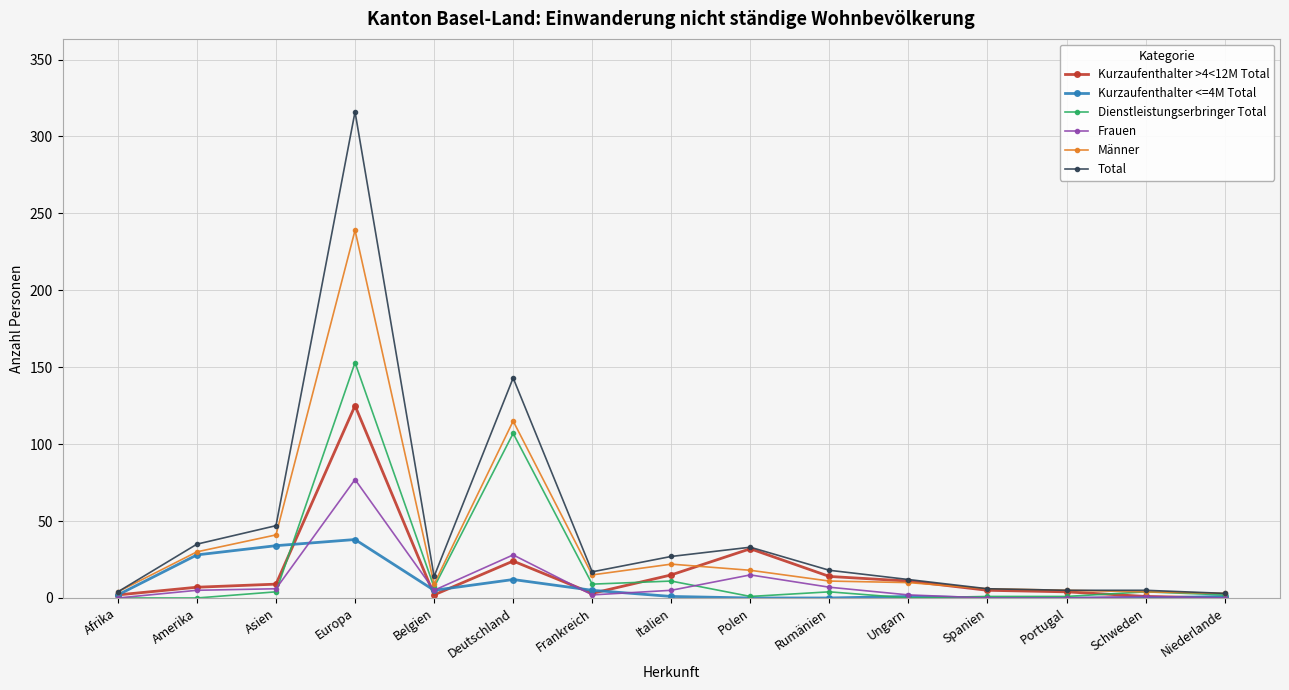

Is it true that Total equals 38 at Italien?

False